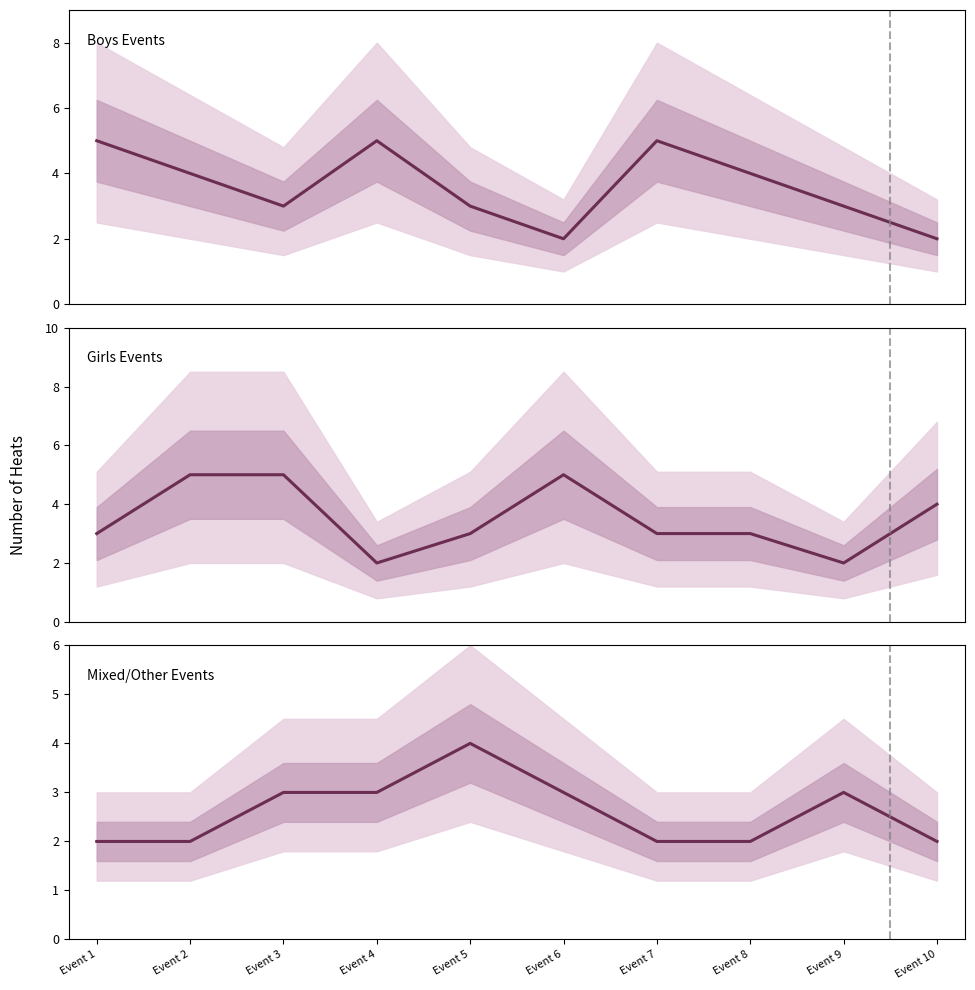

At which category is the sum across all series the highest?

Event 2